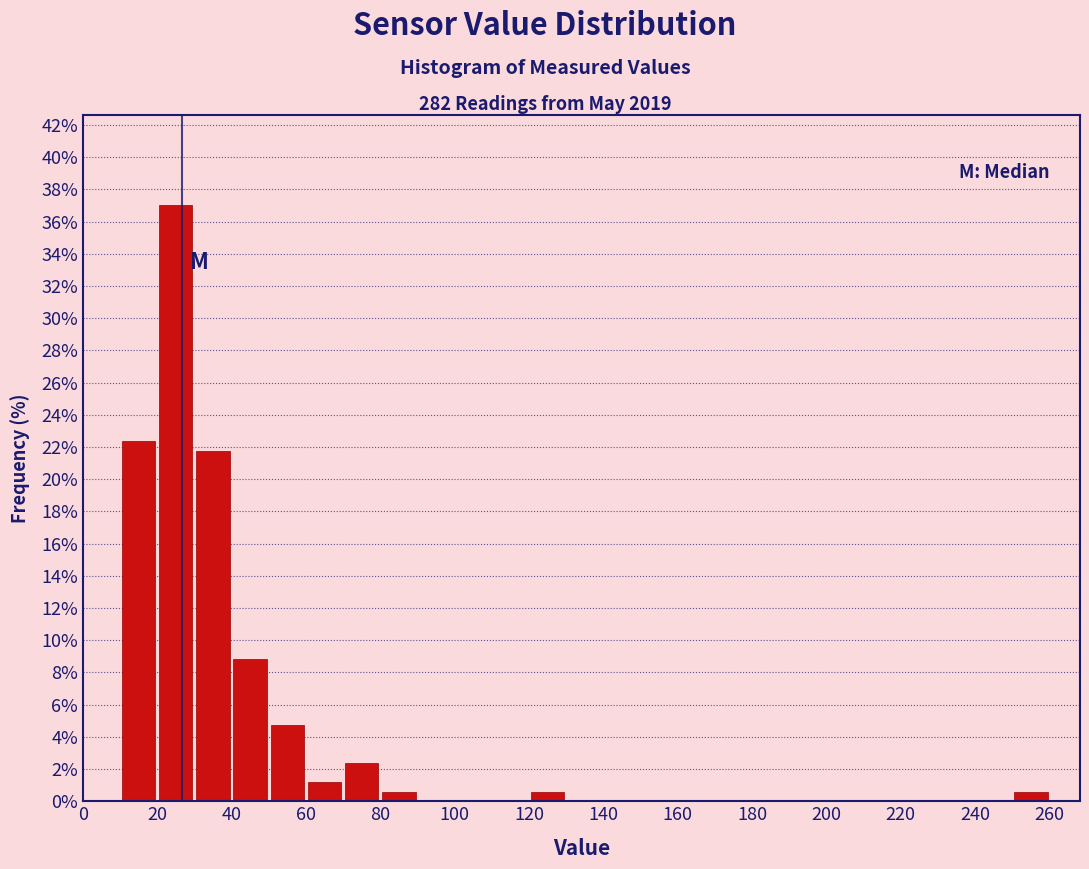

What is the height of the bar covering 80 to 90 on the x-axis? The values are not printed on the chart, so give them approximately, as read against the axis.

0.6